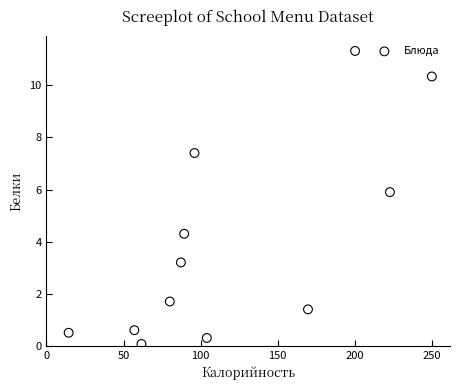

What is the average X value?

119.3